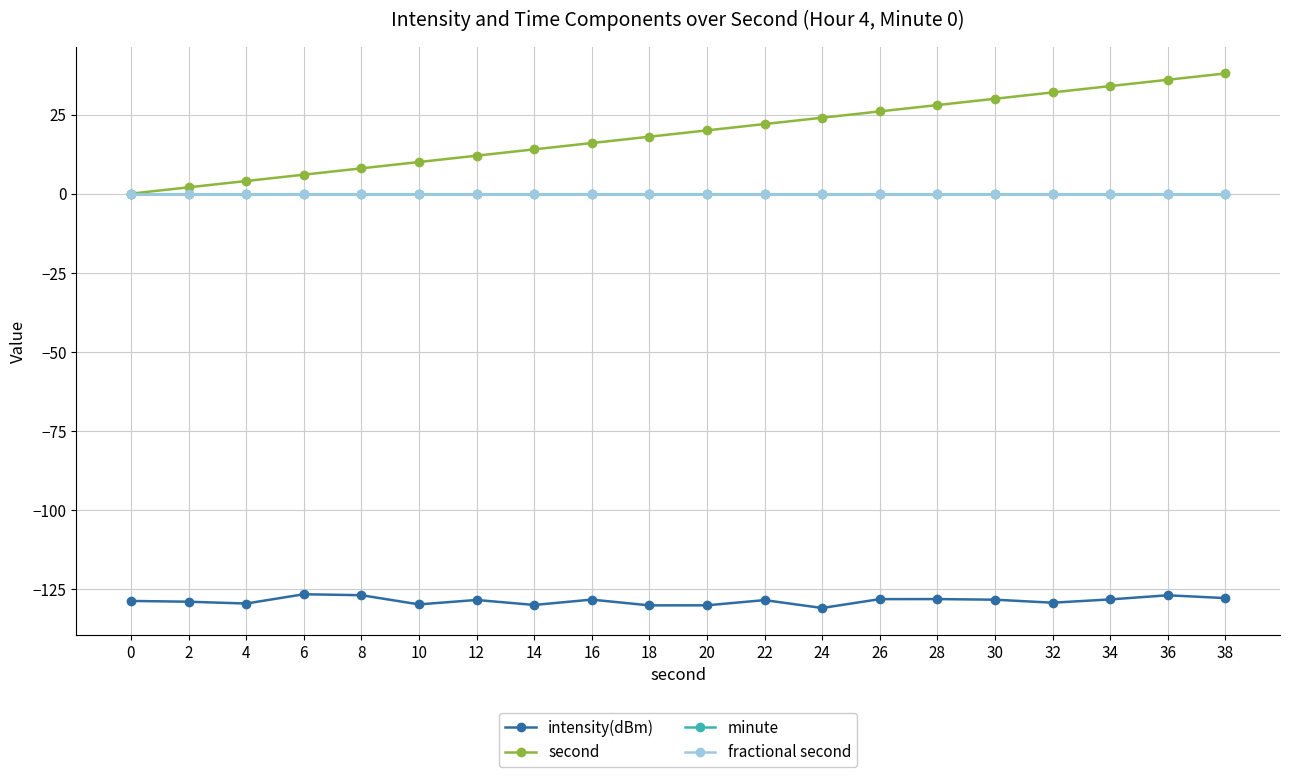

Which series changed the most between 8 and 30?

second